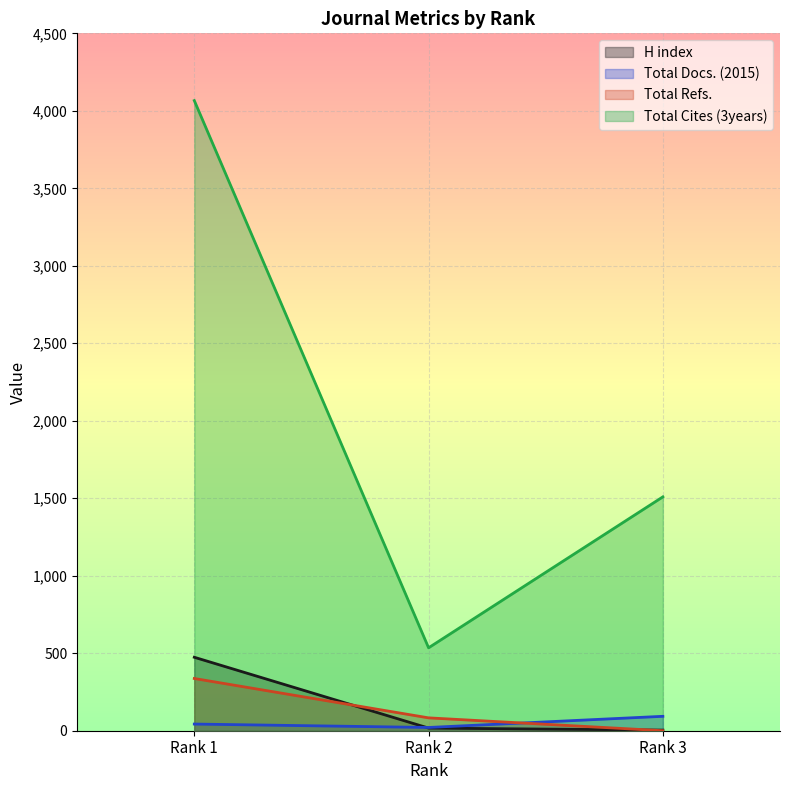

Read the Total Refs. value at Rank 1.

337